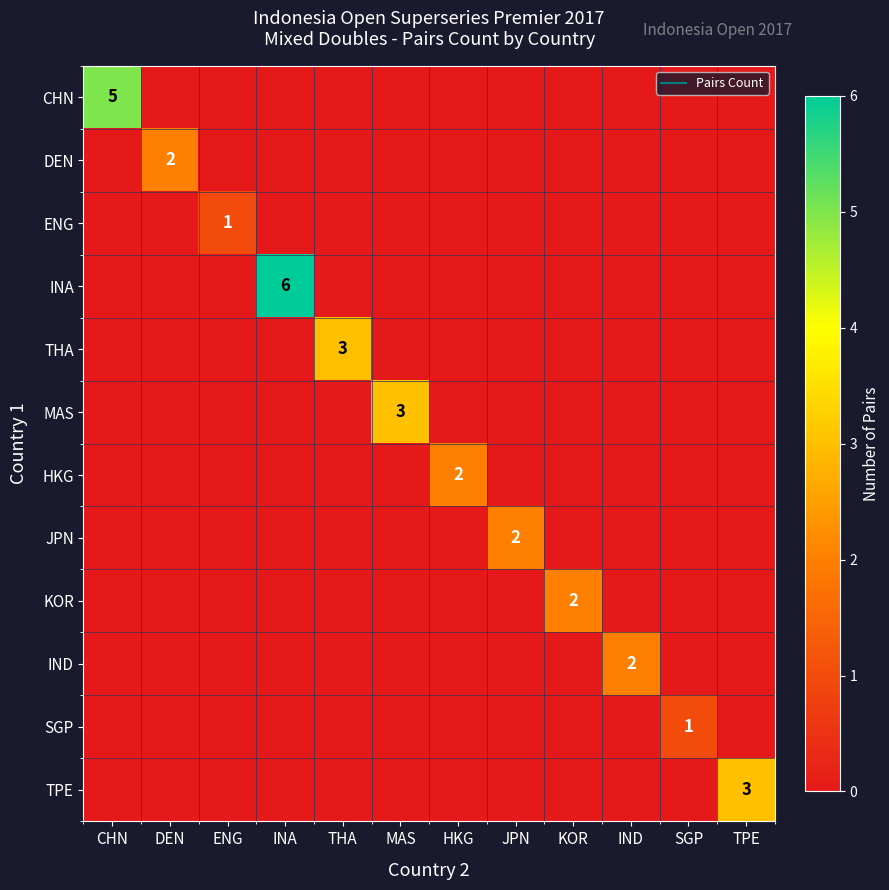

Which category has the lowest value across all series?

DEN